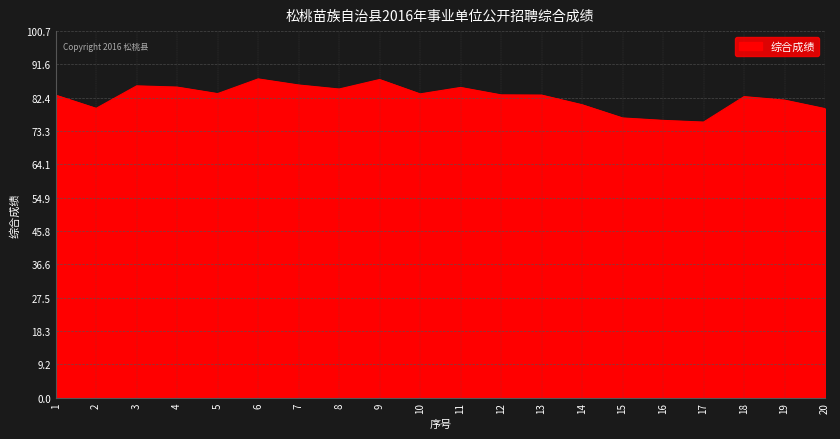

The value at 2 is 32.7. True or false?

False